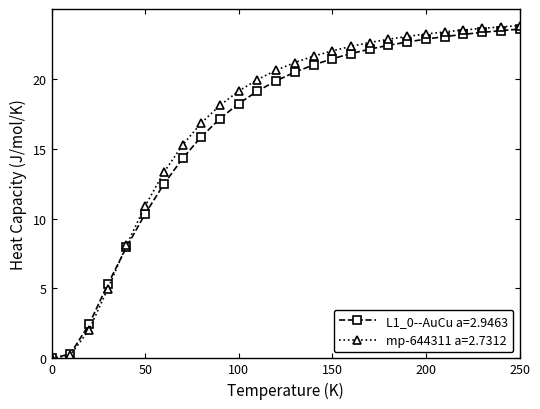

What is the maximum value shown in the chart?

23.8